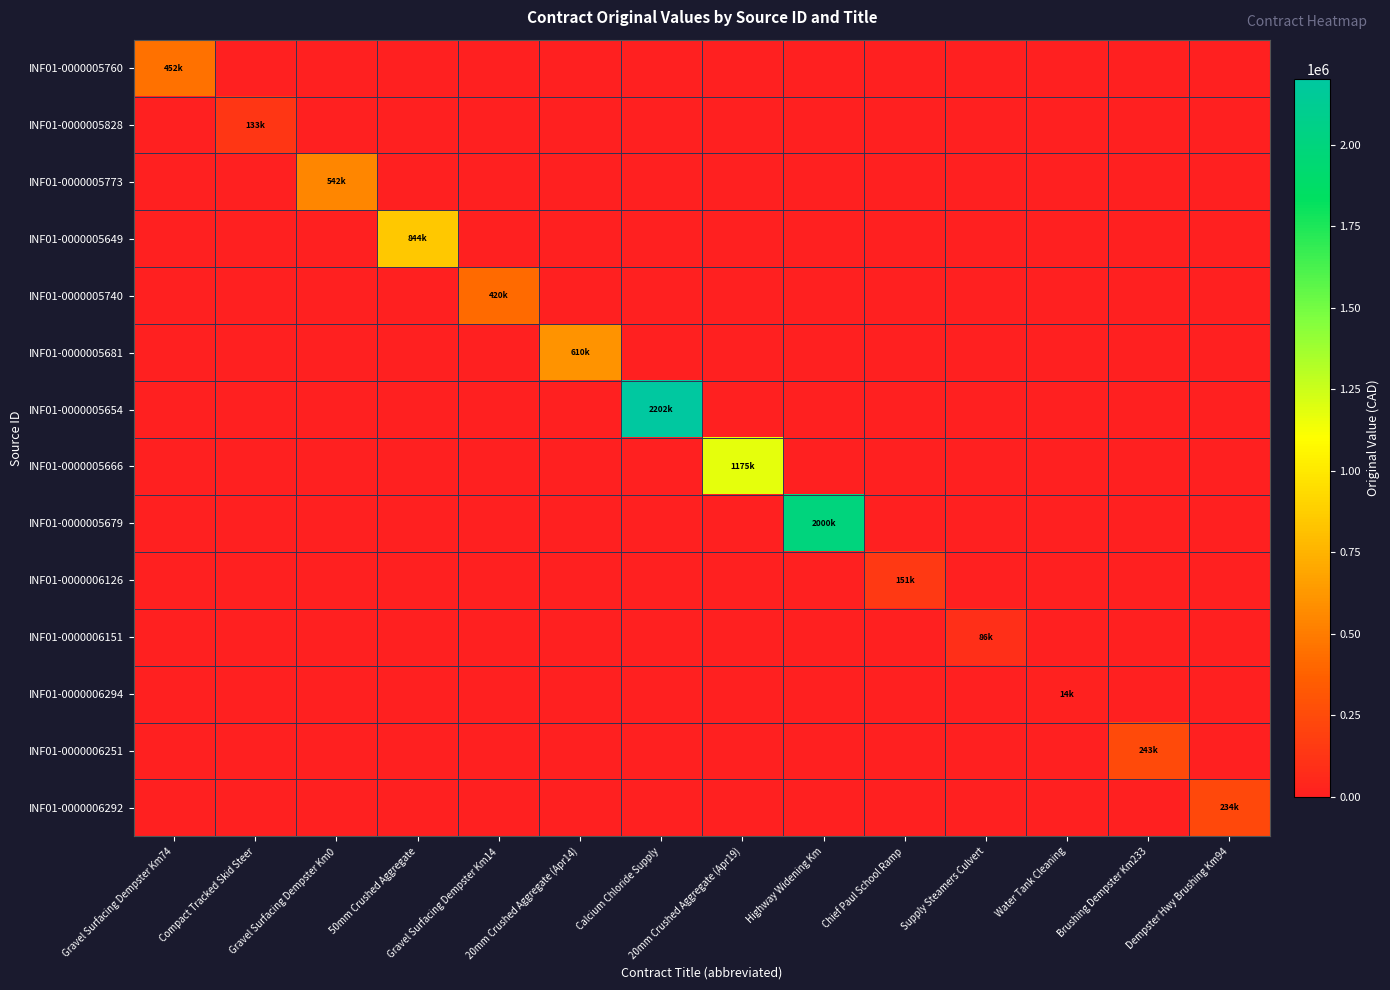

Which series has the largest total across all categories?

INF01-0000005654